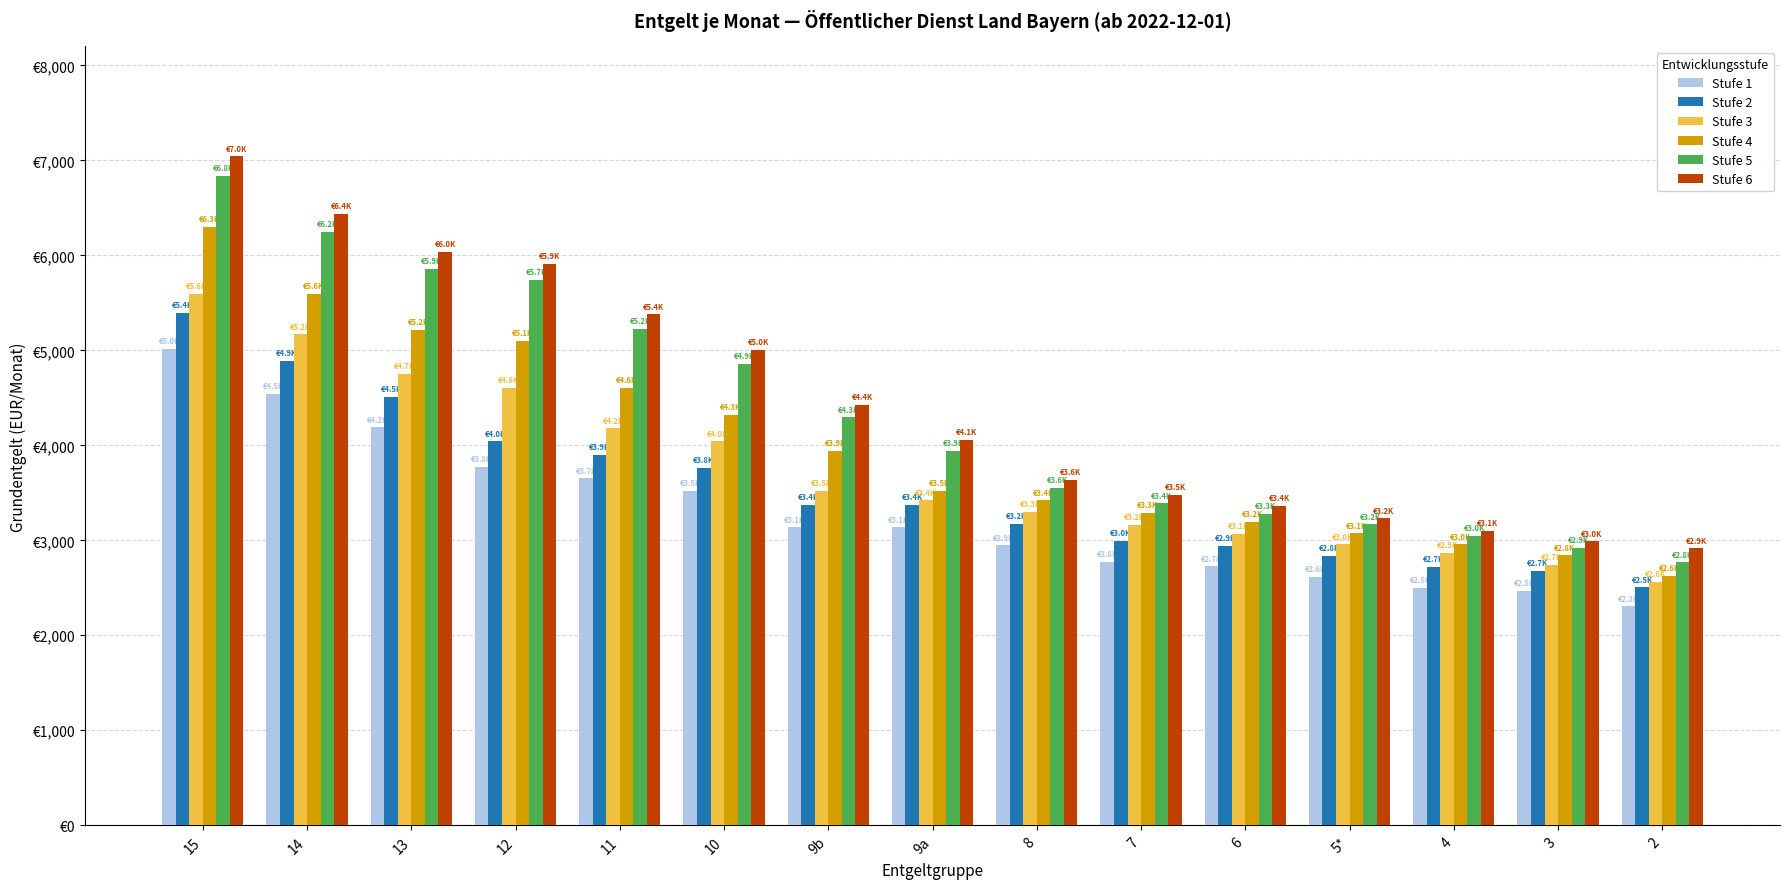

Rank the series at 9b from lowest to highest value.

Stufe 1, Stufe 2, Stufe 3, Stufe 4, Stufe 5, Stufe 6